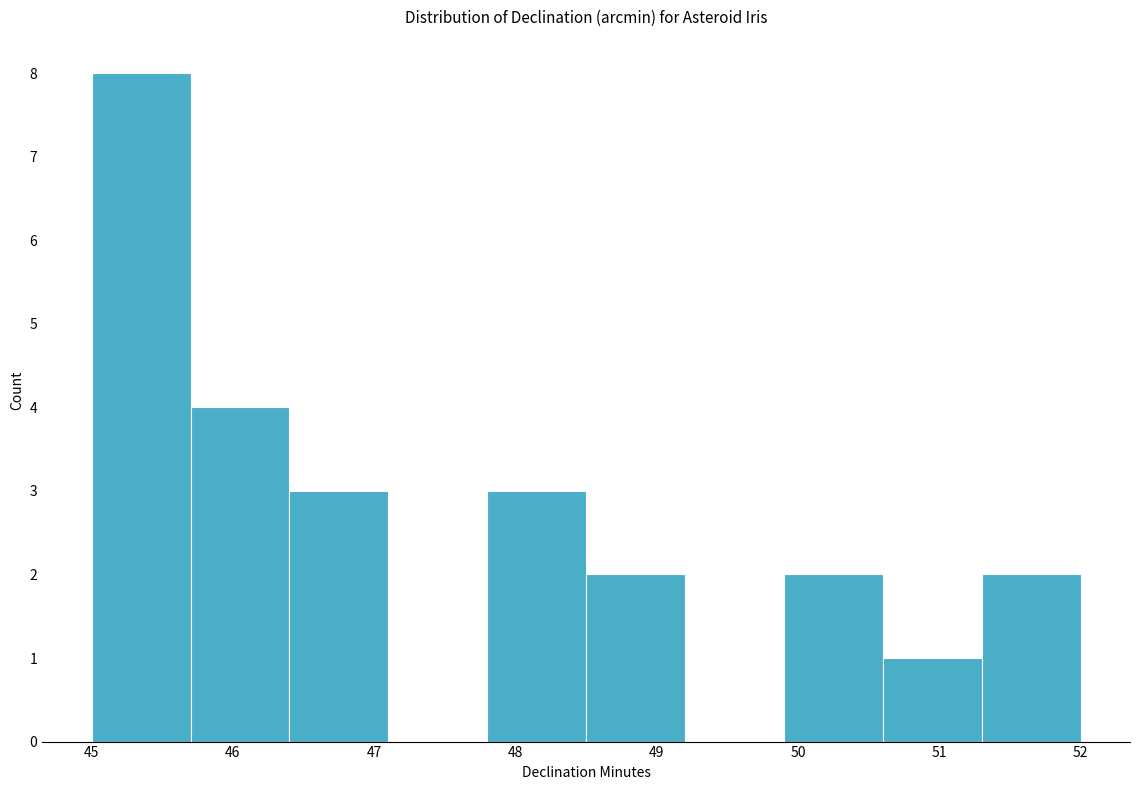

Reading left to right, transcribe this chart: for each bar, give the range it covers on the x-axis and its height. The values are not printed on the chart, so give them approximately, as read against the axis.

45.0 to 45.7: 8
45.7 to 46.4: 4
46.4 to 47.1: 3
47.1 to 47.8: 0
47.8 to 48.5: 3
48.5 to 49.2: 2
49.2 to 49.9: 0
49.9 to 50.6: 2
50.6 to 51.3: 1
51.3 to 52.0: 2